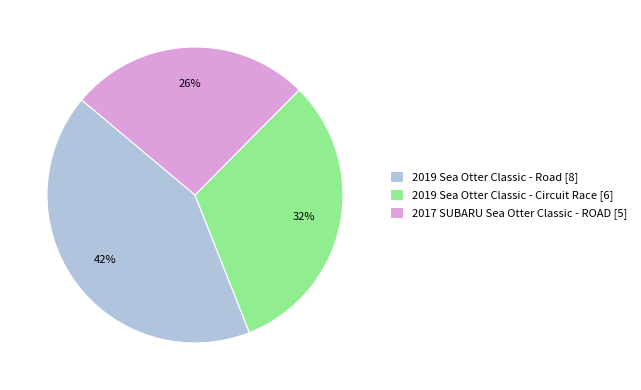

To the nearest percent, what is the difference between the 2019 Sea Otter Classic - Road and 2017 SUBARU Sea Otter Classic - ROAD slice percentages?

16%